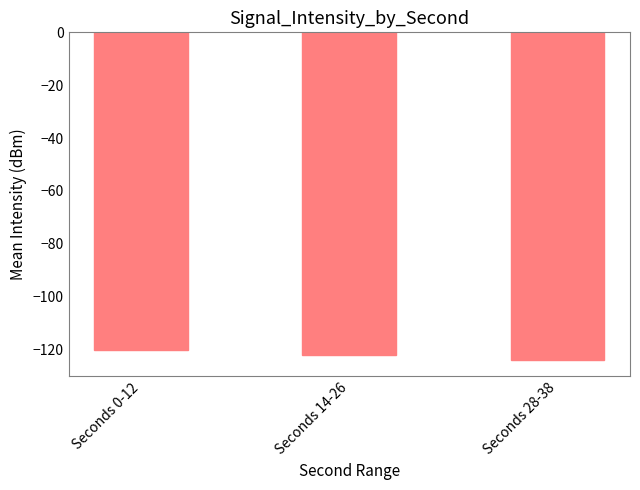

Which label corresponds to the smallest value in the chart?

Seconds 28-38